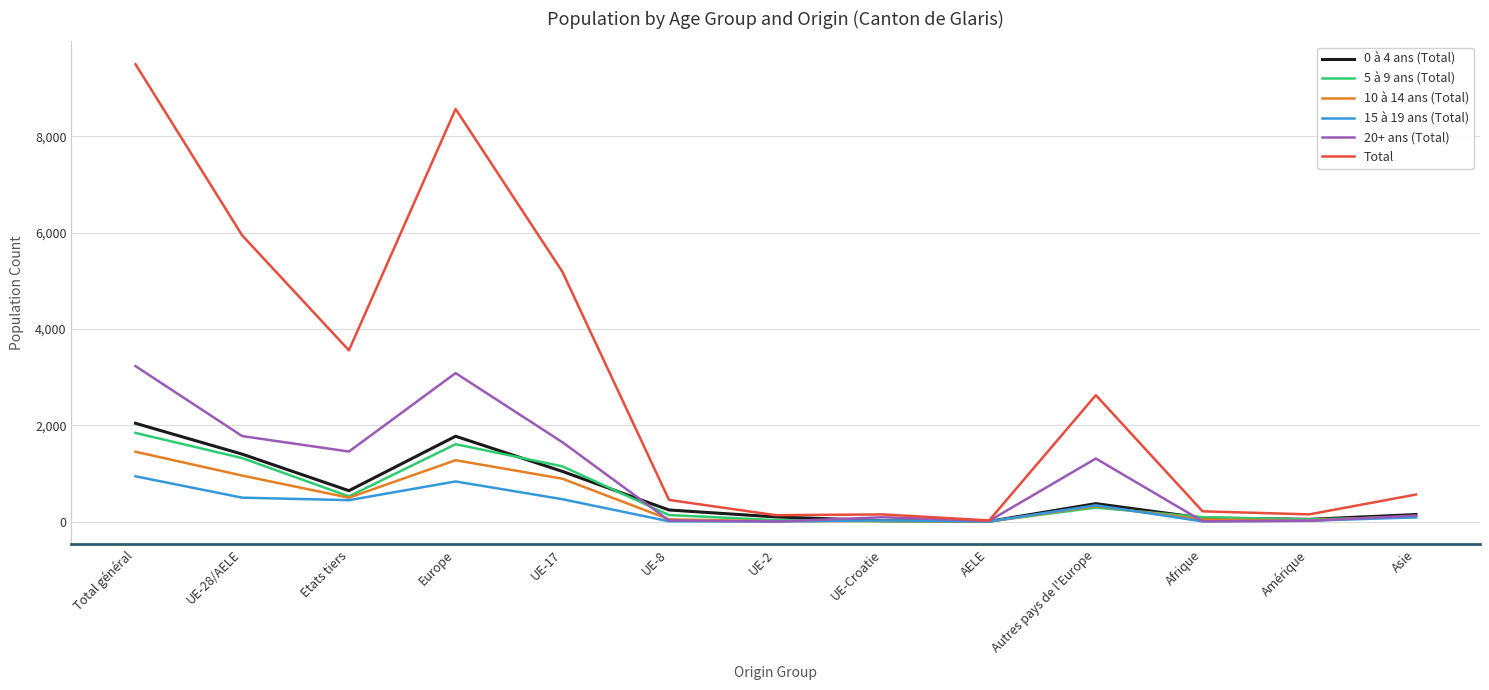

Which series changed the most between Amérique and Asie?

Total